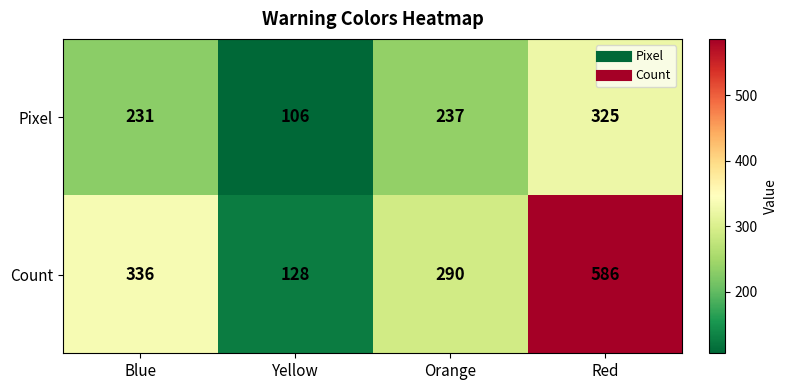

At which category does the chart reach its minimum across all series?

Yellow